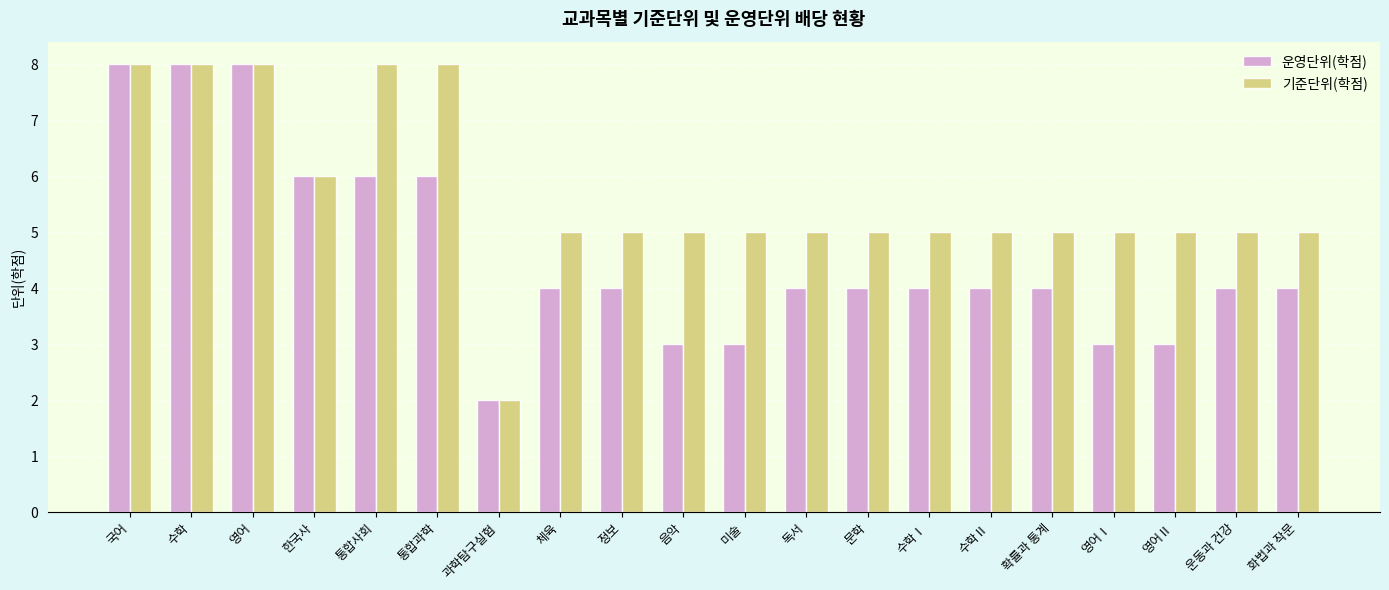

What is the sum of all 기준단위(학점) values?

113